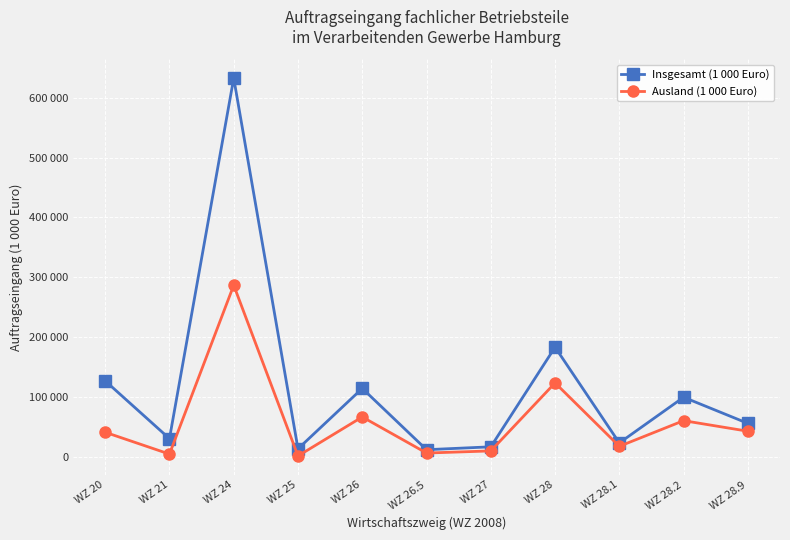

Between WZ 25 and WZ 28.2, which series saw the biggest shift?

Insgesamt (1 000 Euro)